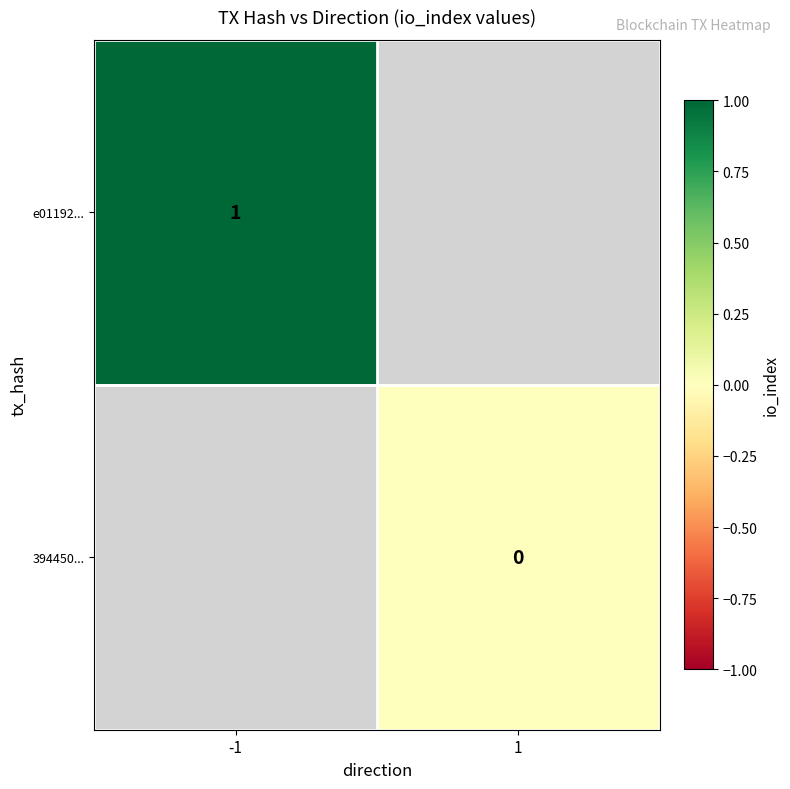

True or false: e01192... has a value of 1.6 at -1.

False